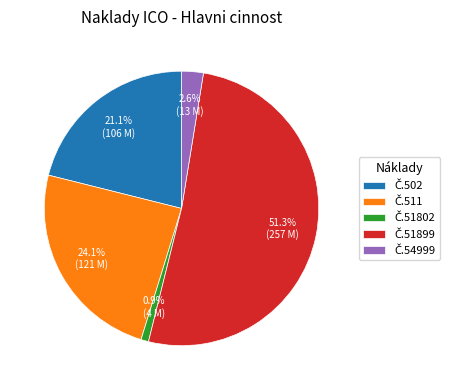

Is there any slice that represents more than half of the pie?

Yes